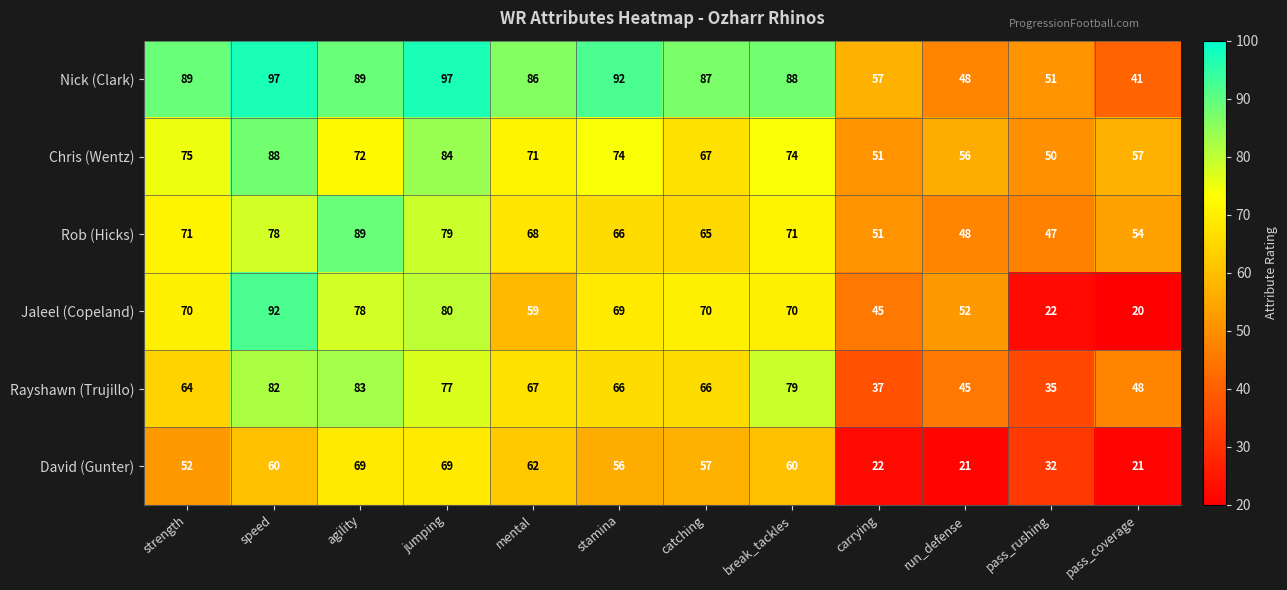

What is the highest value of the Chris (Wentz) series?

88